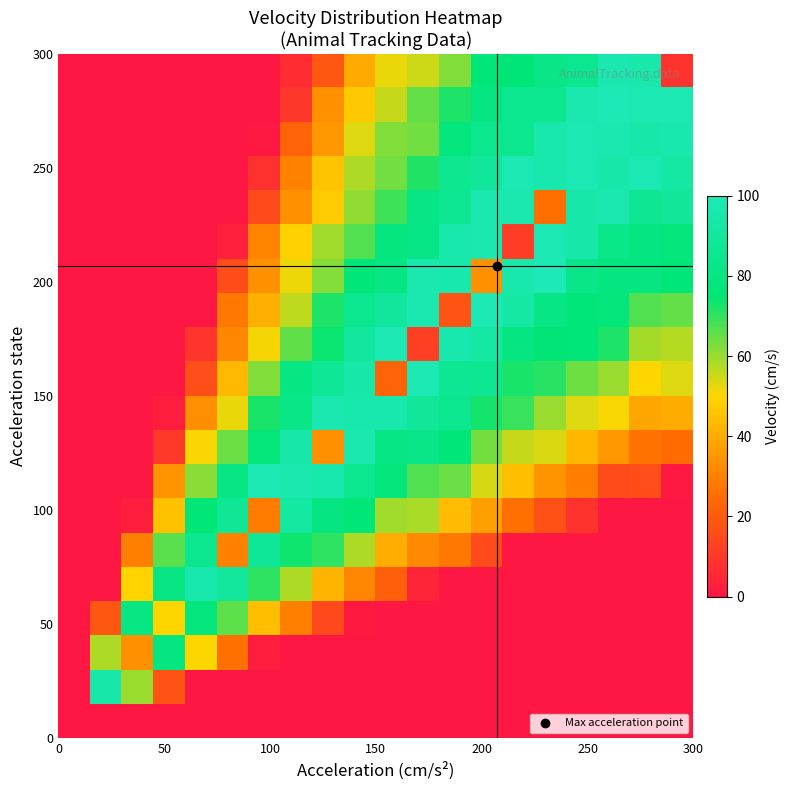

What is the greatest value displayed?

99.8